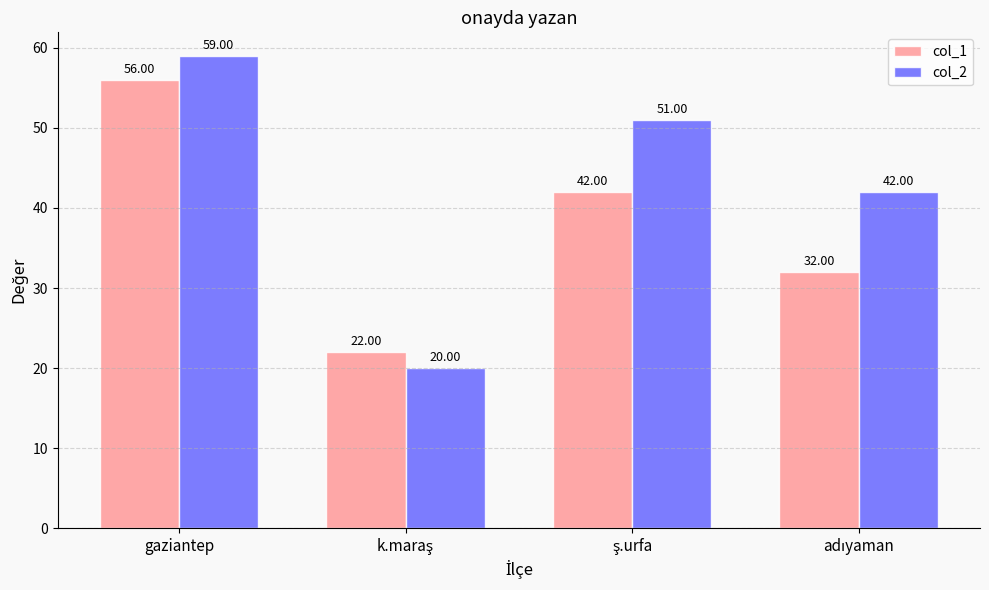

Which category has the highest value across all series?

gaziantep